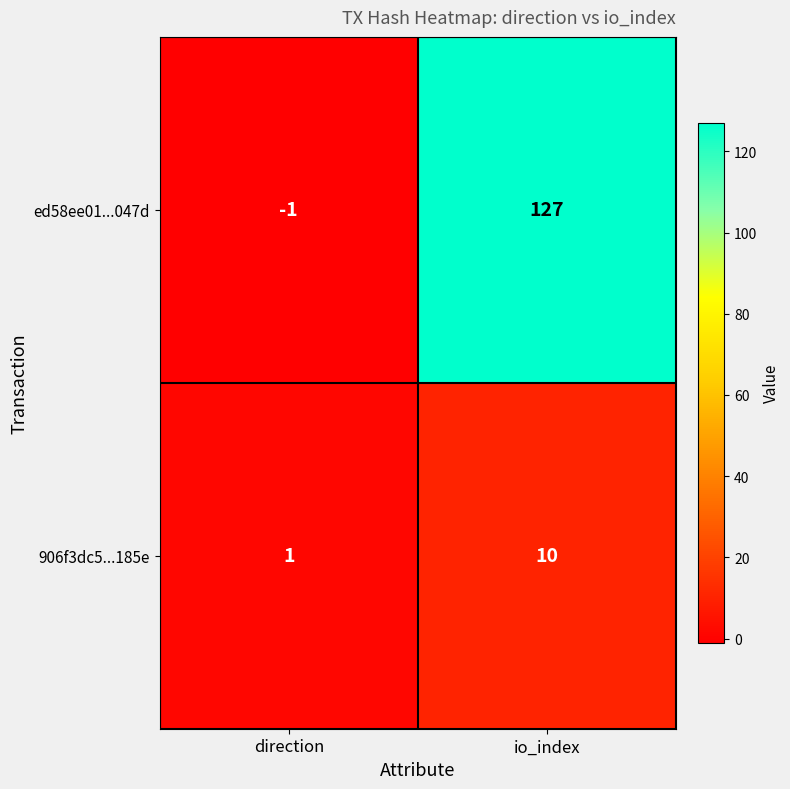

Reading left to right, what are all the values shown in this chart?

ed58ee01...047d: direction=-1	io_index=127
906f3dc5...185e: direction=1	io_index=10